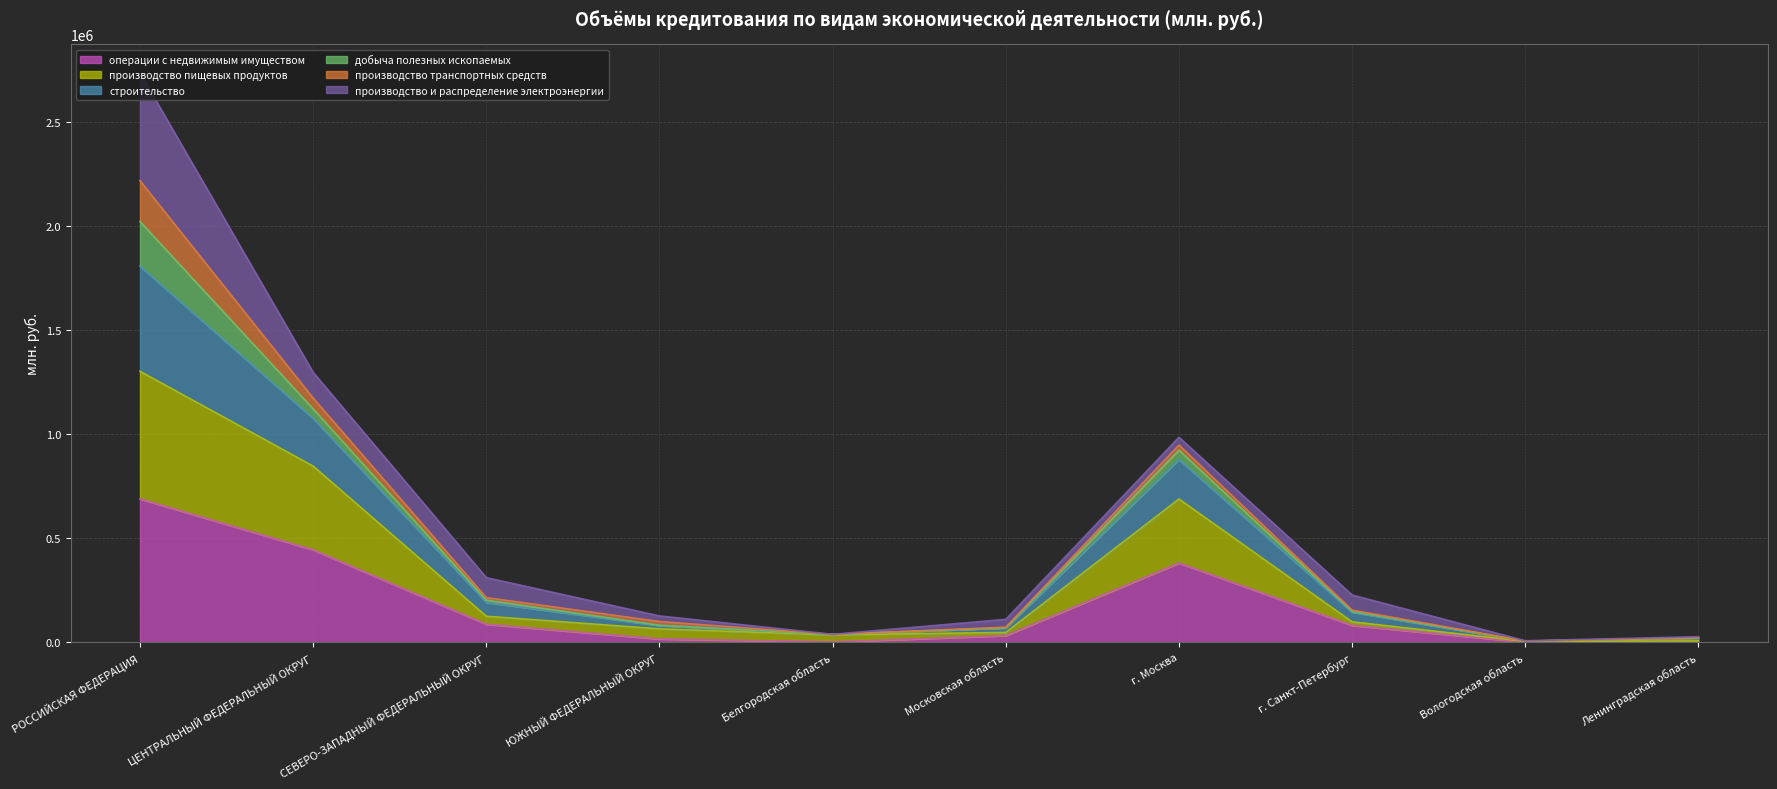

At which category is the sum across all series the highest?

РОССИЙСКАЯ ФЕДЕРАЦИЯ